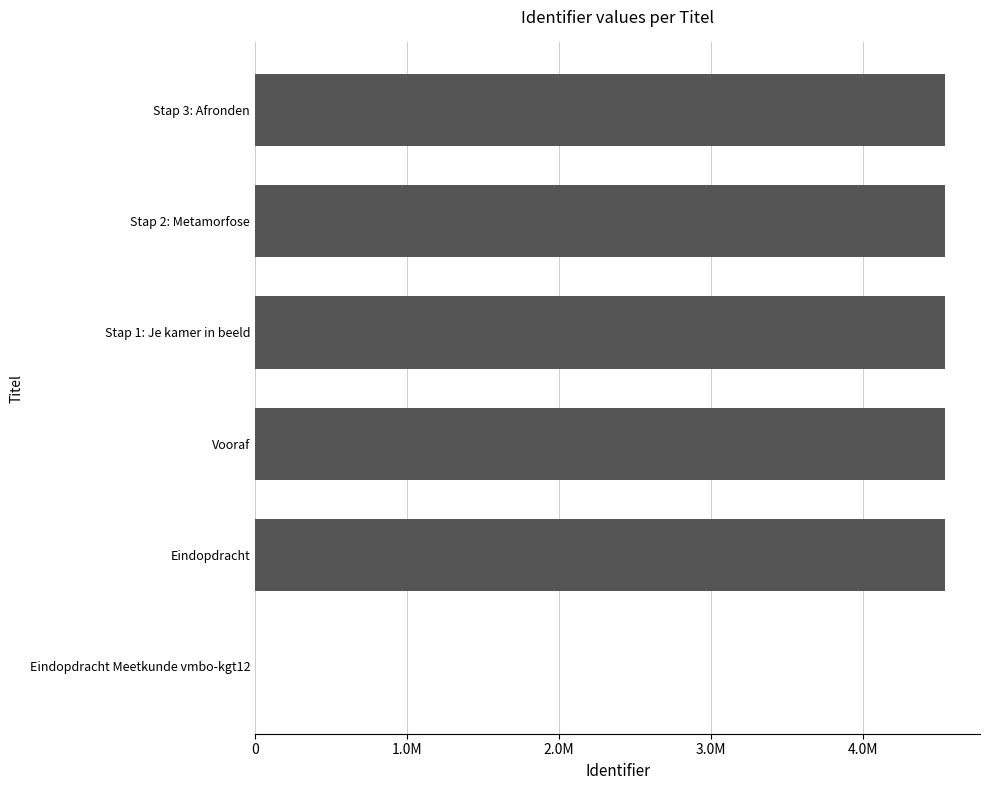

Are the bars grouped side by side (vs. stacked)?

No